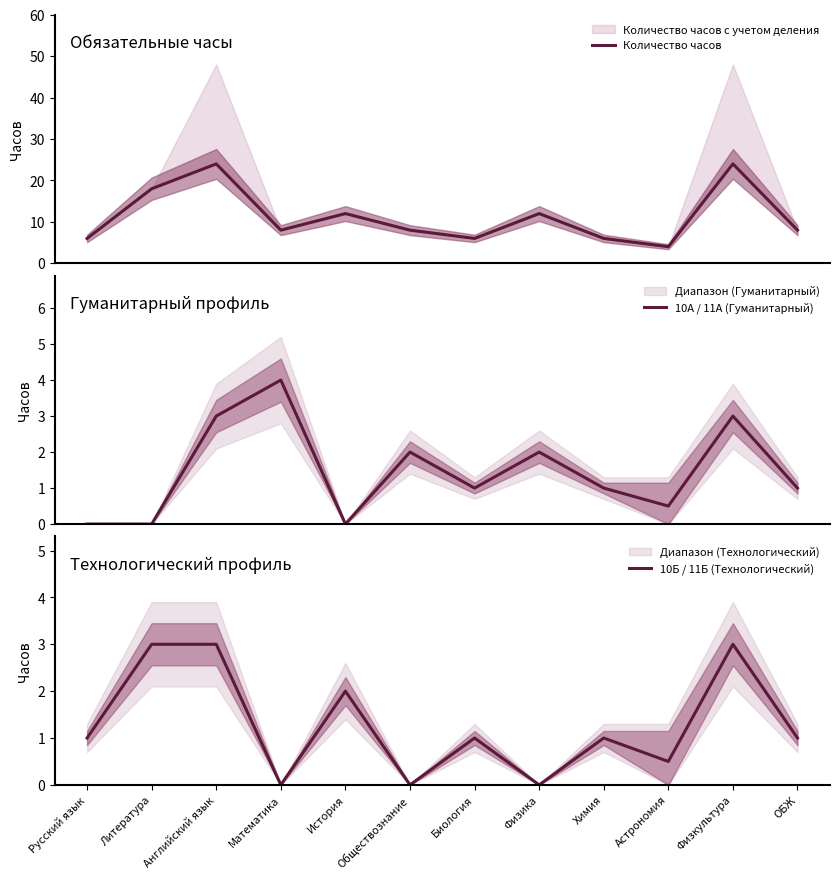

Reading left to right, what are all the values shown in this chart?

Количество часов: 6.0	18.0	24.0	8.0	12.0	8.0	6.0	12.0	6.0	4.0	24.0	8.0
10А / 11А (Гуманитарный): 0.0	0.0	3.0	4.0	0.0	2.0	1.0	2.0	1.0	0.5	3.0	1.0
10Б / 11Б (Технологический): 1.0	3.0	3.0	0.0	2.0	0.0	1.0	0.0	1.0	0.5	3.0	1.0